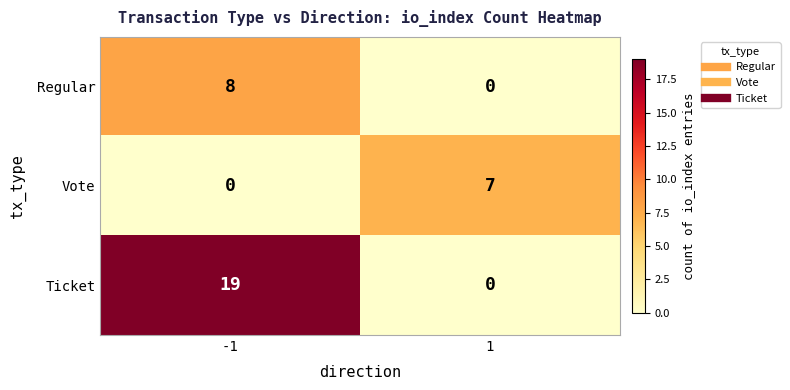

How many series are shown in this chart?

3